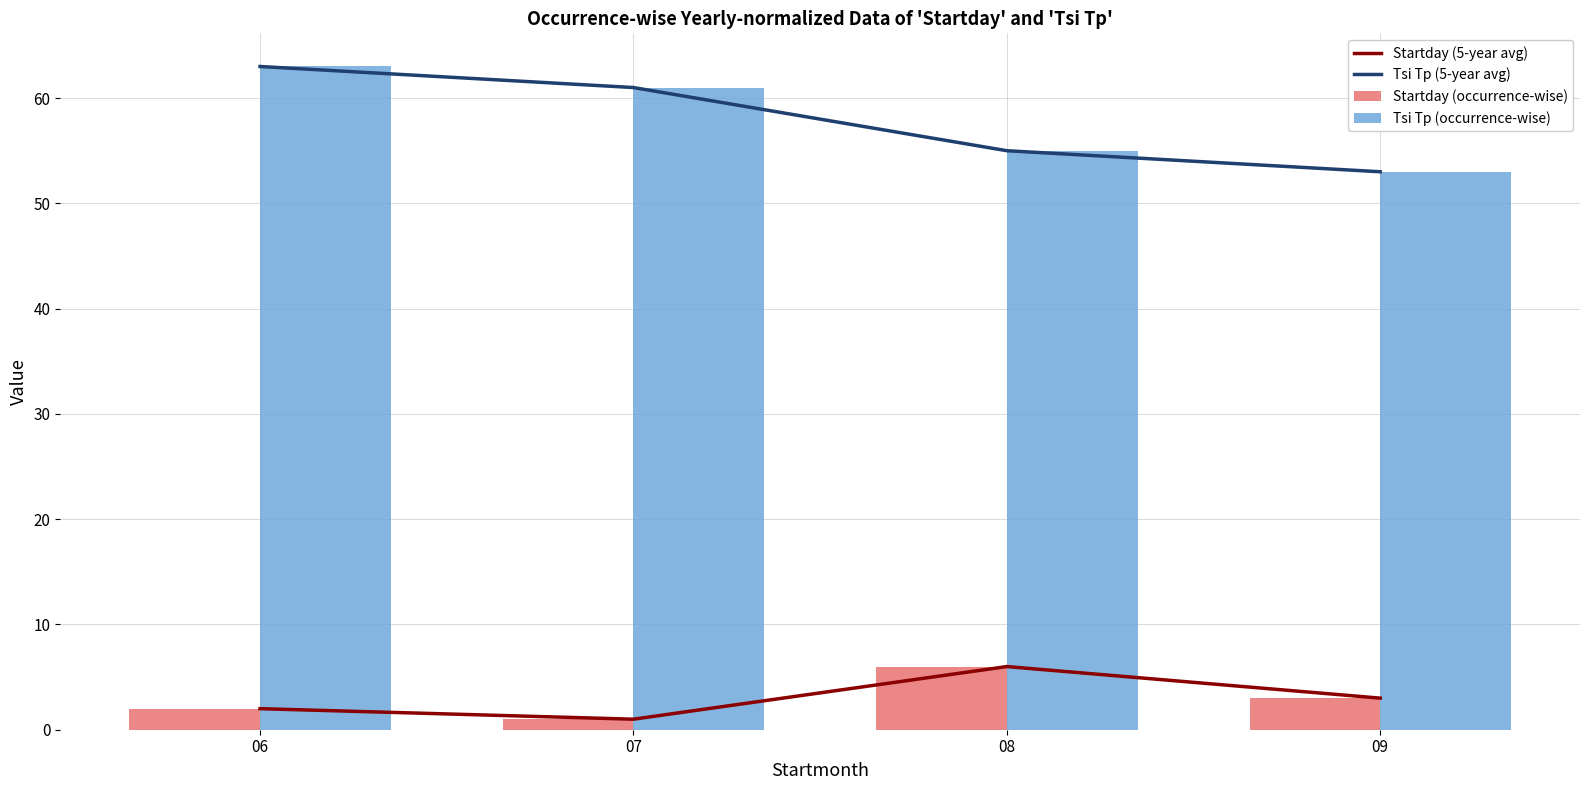

Reading left to right, what are all the values shown in this chart?

Startday (5-year avg): 2	1	6	3
Tsi Tp (5-year avg): 63	61	55	53
Startday (occurrence-wise): 2	1	6	3
Tsi Tp (occurrence-wise): 63	61	55	53